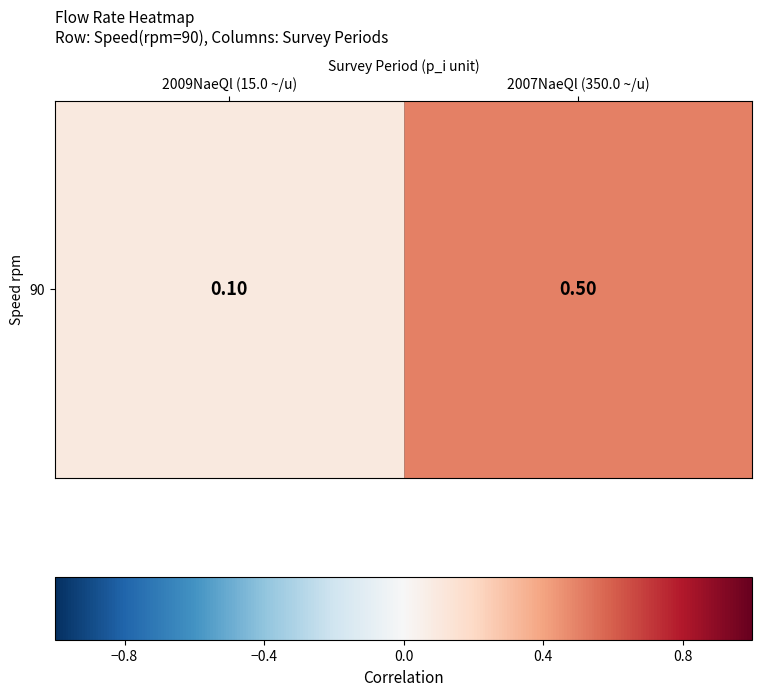

Is it true that the value at 2007NaeQl (350.0 ~/u) is 0.5?

True